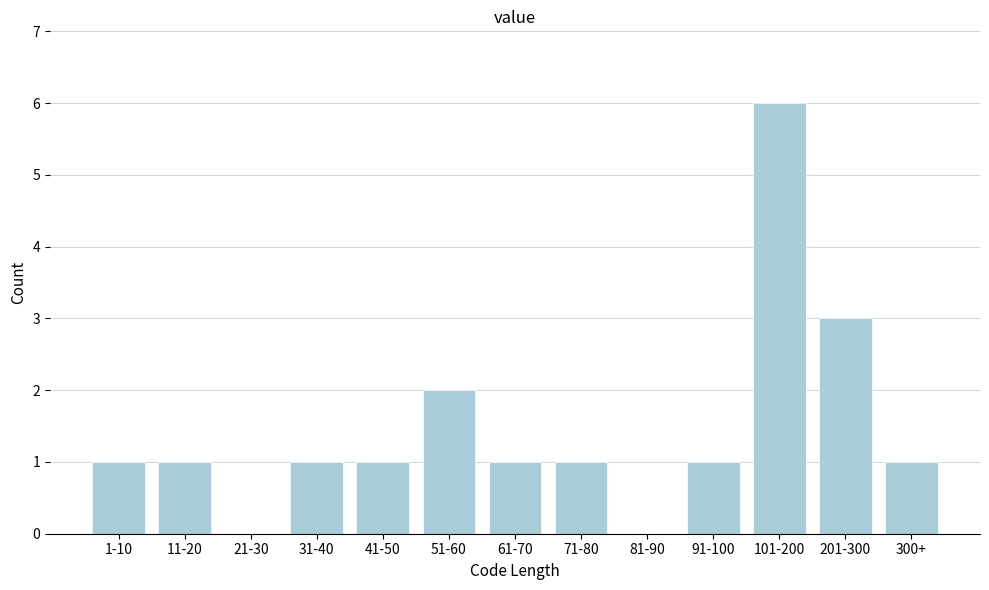

Reading left to right, extract all data points from this chart.

1-10=1	11-20=1	21-30=0	31-40=1	41-50=1	51-60=2	61-70=1	71-80=1	81-90=0	91-100=1	101-200=6	201-300=3	300+=1